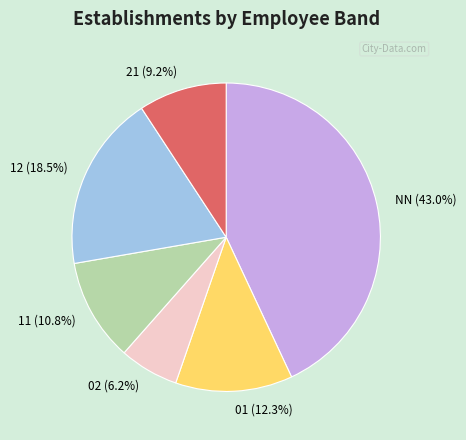

Is there any slice that represents more than half of the pie?

No